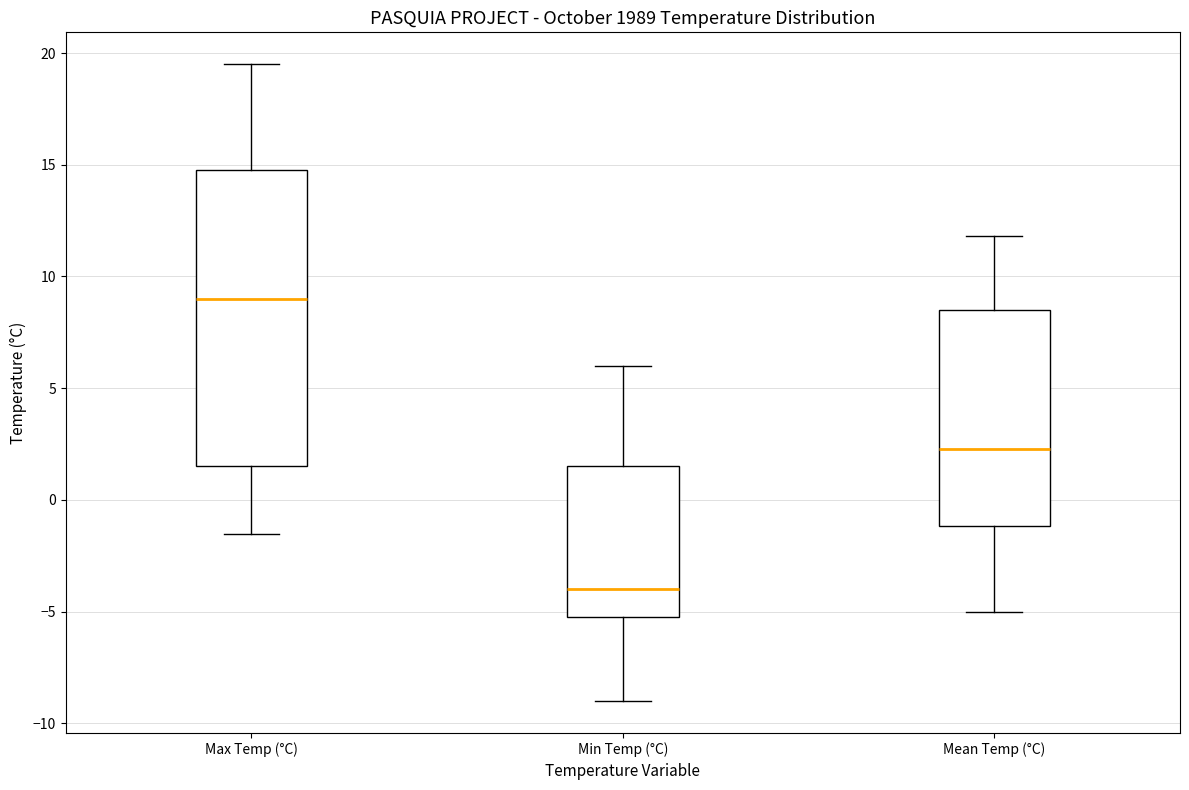

Reading left to right, transcribe this box plot: for each box, give where its median line is, the range the box spans, and where its two whiskers end, as read against the y-axis. The values are not printed on the chart, so give them approximately, as read against the axis.

Max Temp (°C): median 9.0, box 1.5 to 15.0, whiskers -1.5 to 19.5
Min Temp (°C): median -4.0, box -5.0 to 1.5, whiskers -9.0 to 6.0
Mean Temp (°C): median 2.5, box -1.0 to 8.5, whiskers -5.0 to 12.0